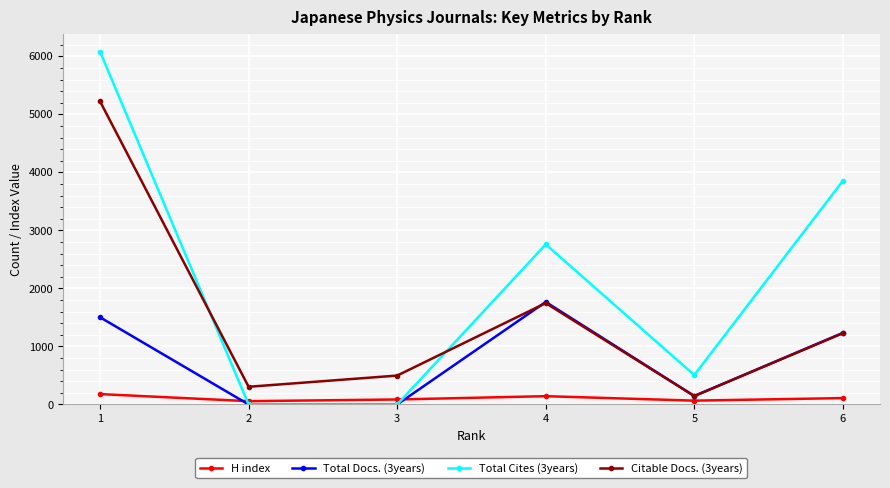

Is the value of Total Docs. (3years) at 4 greater than the value of Citable Docs. (3years) at 1?

No